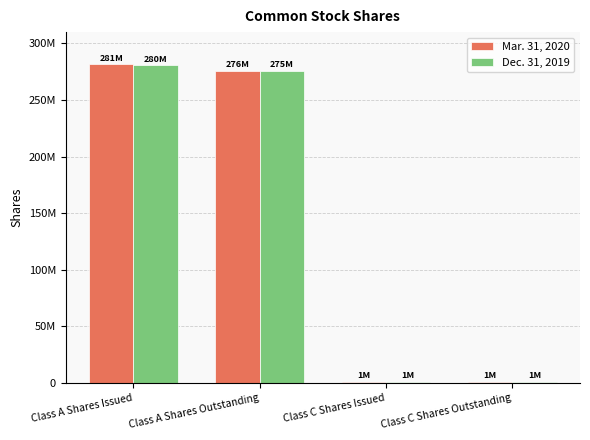

What are all the series names shown in the legend?

Mar. 31, 2020, Dec. 31, 2019